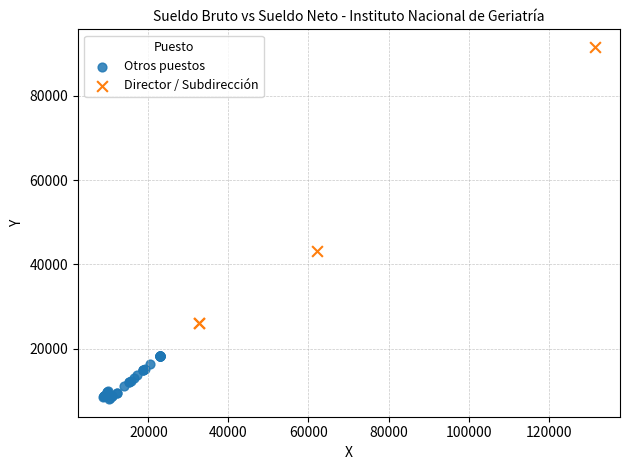

Which series has the widest spread of Y values?

Director / Subdirección